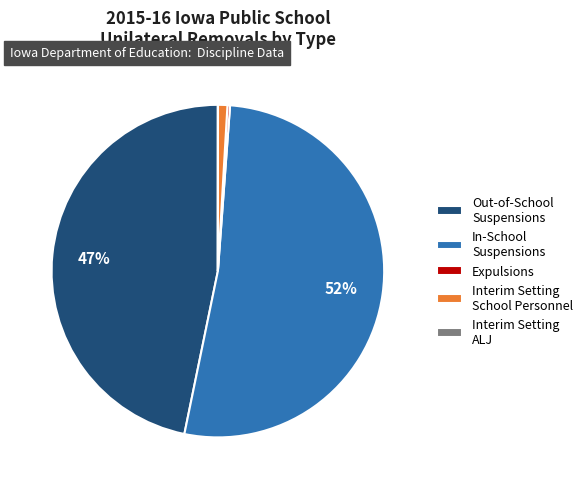

Does any single category account for the majority?

Yes